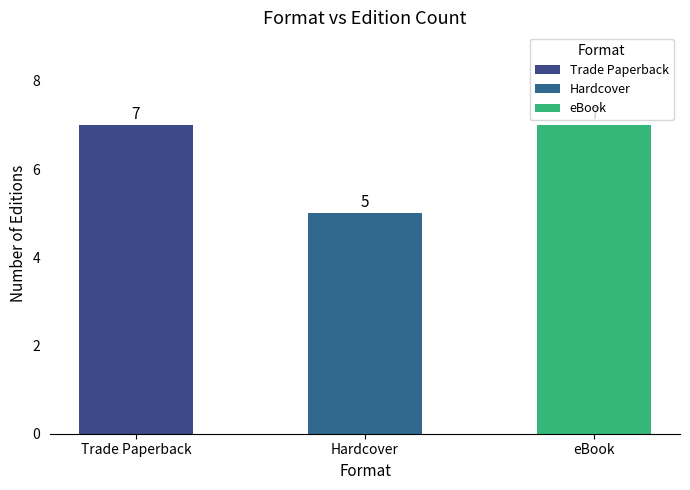

Is it true that the value at Aleutian Sparrow is 1?

False